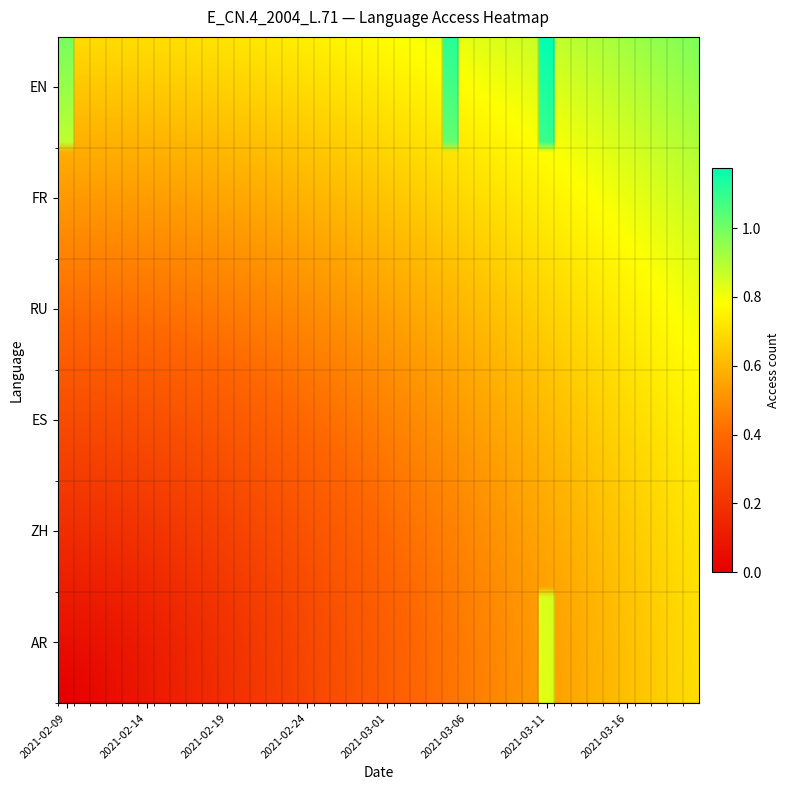

Reading left to right, transcribe all the data shown in this chart.

AR: 0	0	0	0	0	0	0	0	0	0	0	0	0	0	0	0	0	0	0	0	0	0	0	0	0	0	0	0	0	0	1	0	0	0	0	0	0	0	0	0
ZH: 0	0	0	0	0	0	0	0	0	0	0	0	0	0	0	0	0	0	0	0	0	0	0	0	0	0	0	0	0	0	0	0	0	0	0	0	0	0	0	0
ES: 0	0	0	0	0	0	0	0	0	0	0	0	0	0	0	0	0	0	0	0	0	0	0	0	0	0	0	0	0	0	0	0	0	0	0	0	0	0	0	0
RU: 0	0	0	0	0	0	0	0	0	0	0	0	0	0	0	0	0	0	0	0	0	0	0	0	0	0	0	0	0	0	0	0	0	0	0	0	0	0	0	0
FR: 0	0	0	0	0	0	0	0	0	0	0	0	0	0	0	0	0	0	0	0	0	0	0	0	0	0	0	0	0	0	0	0	0	0	0	0	0	0	0	0
EN: 1	0	0	0	0	0	0	0	0	0	0	0	0	0	0	0	0	0	0	0	0	0	0	0	1	0	0	0	0	0	1	0	0	0	0	0	0	0	0	0